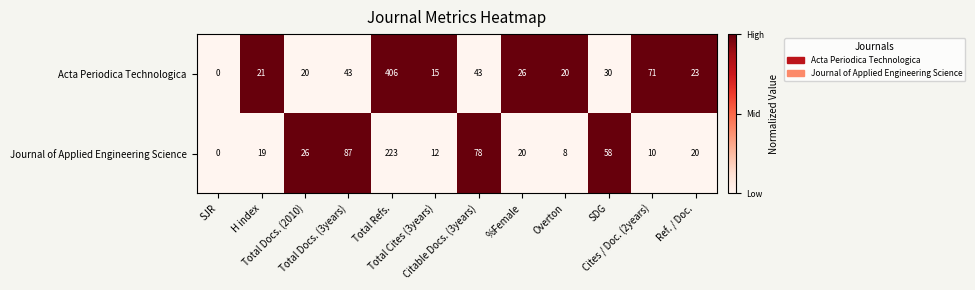

Which series has the largest total across all categories?

Acta Periodica Technologica